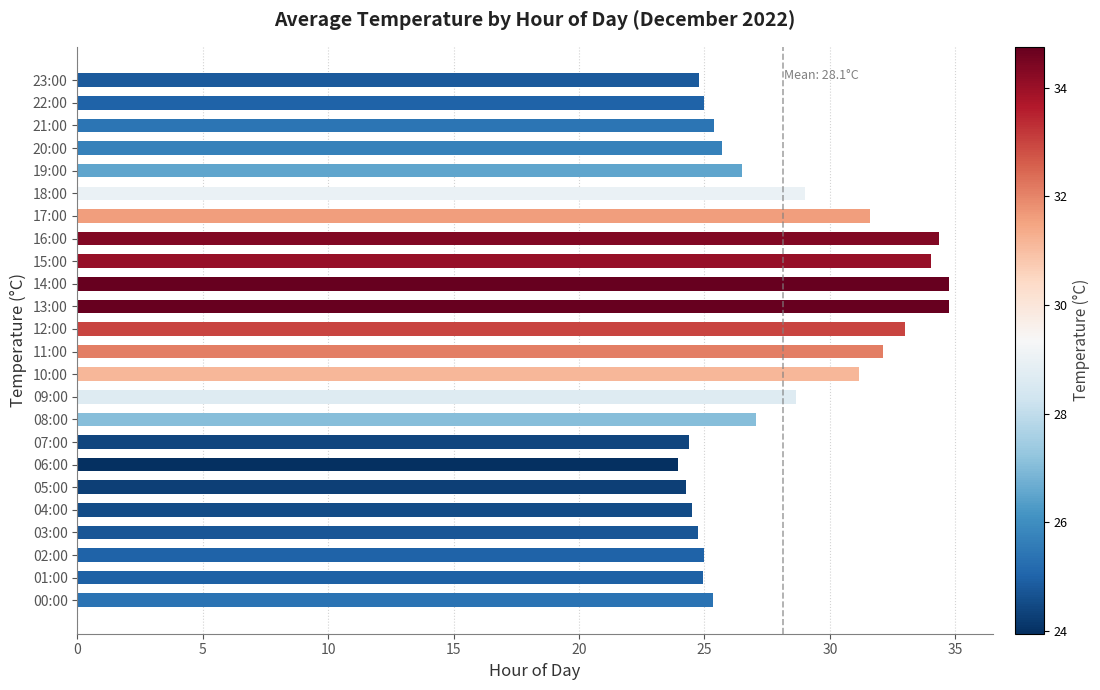

What is the maximum value shown in the chart?

34.8